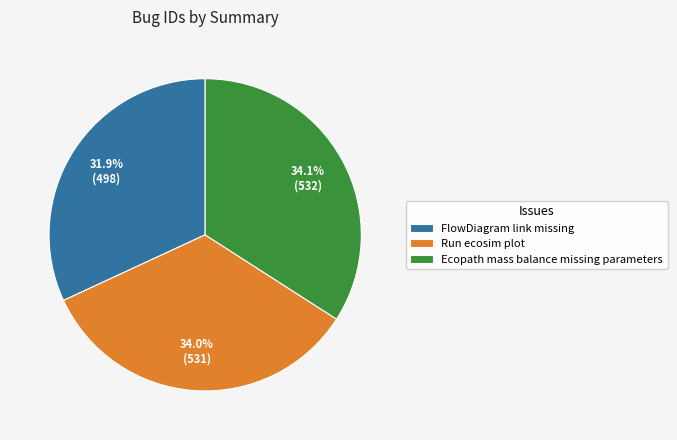

What percentage is the Ecopath mass balance missing parameters slice, to the nearest percent?

34%